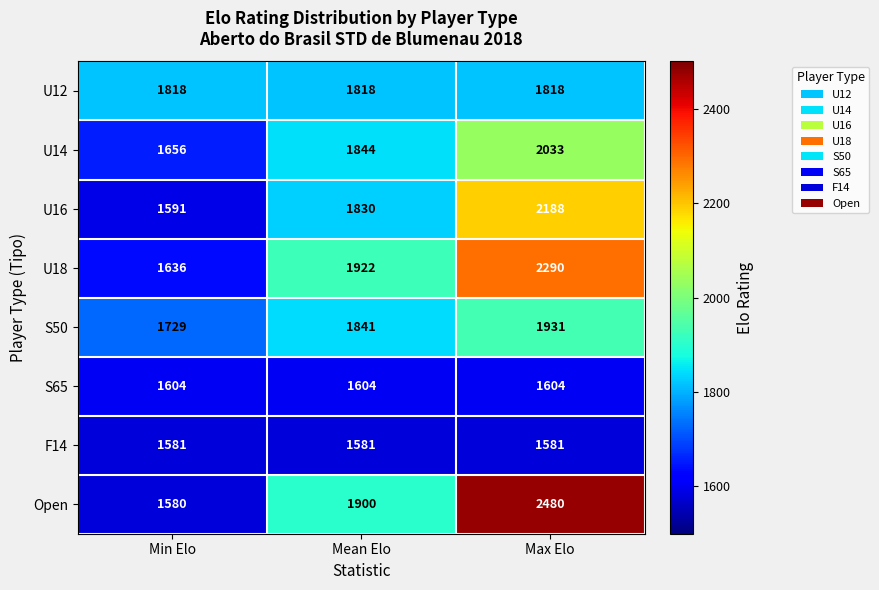

How many series are shown in this chart?

8